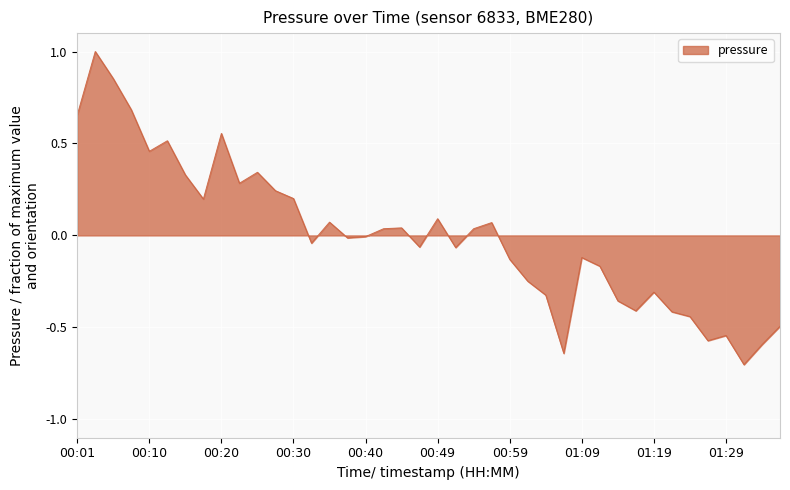

What is the difference between the maximum and minimum values?

1.7